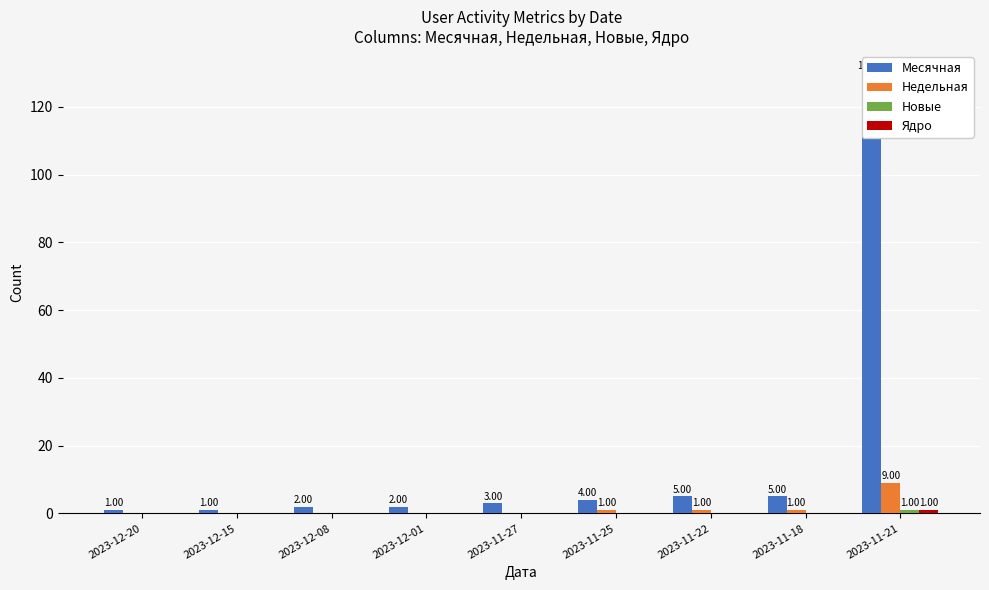

What is the sum of all Новые values?

1